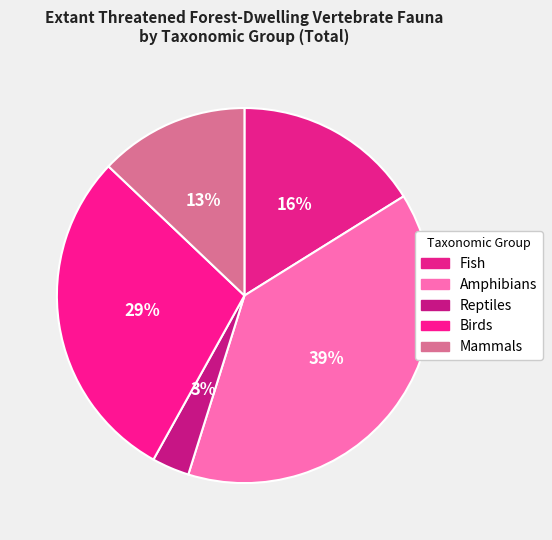

To the nearest percent, what is the combined percentage of Fish and Birds?

45%